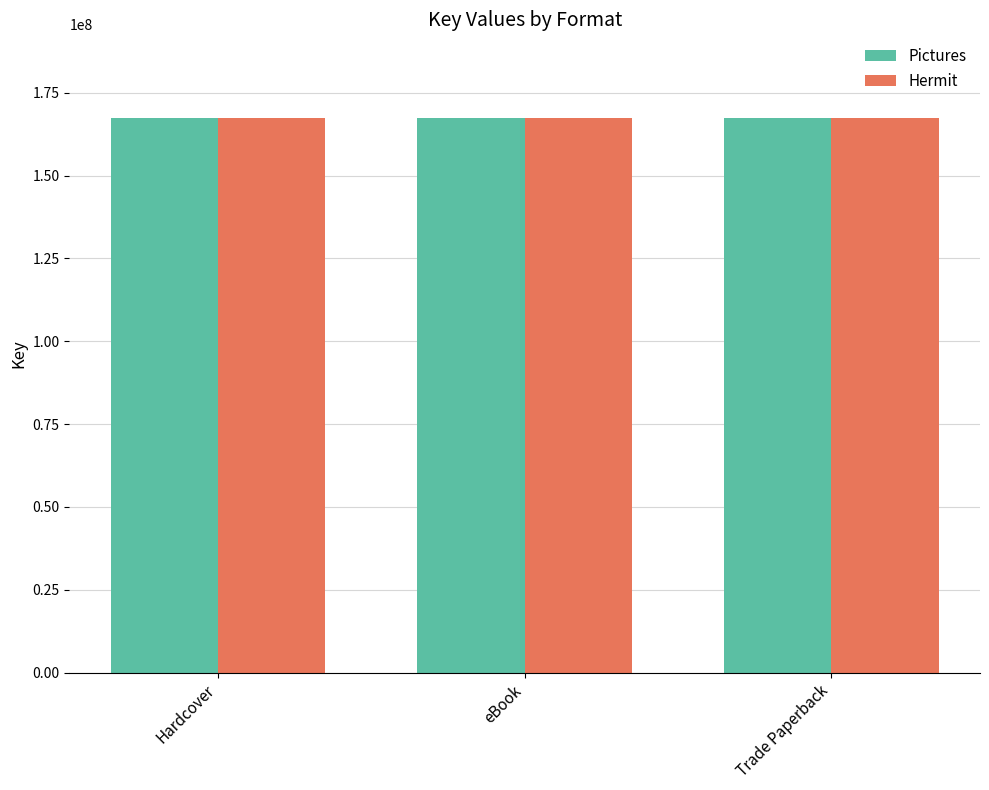

The value of Hermit at Hardcover is 61910681. True or false?

False